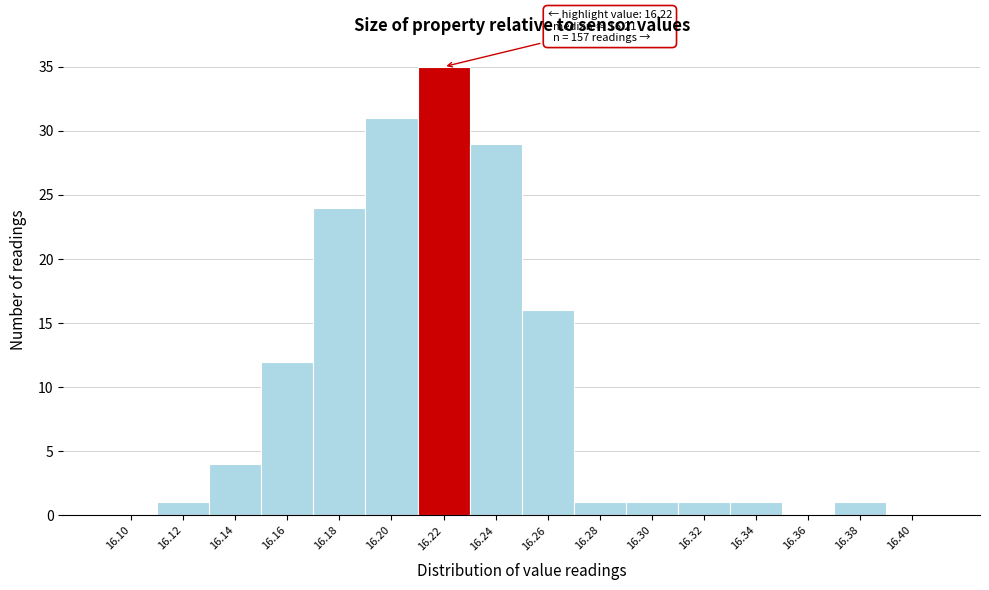

Which range on the x-axis has the tallest bar?

16.21 to 16.23